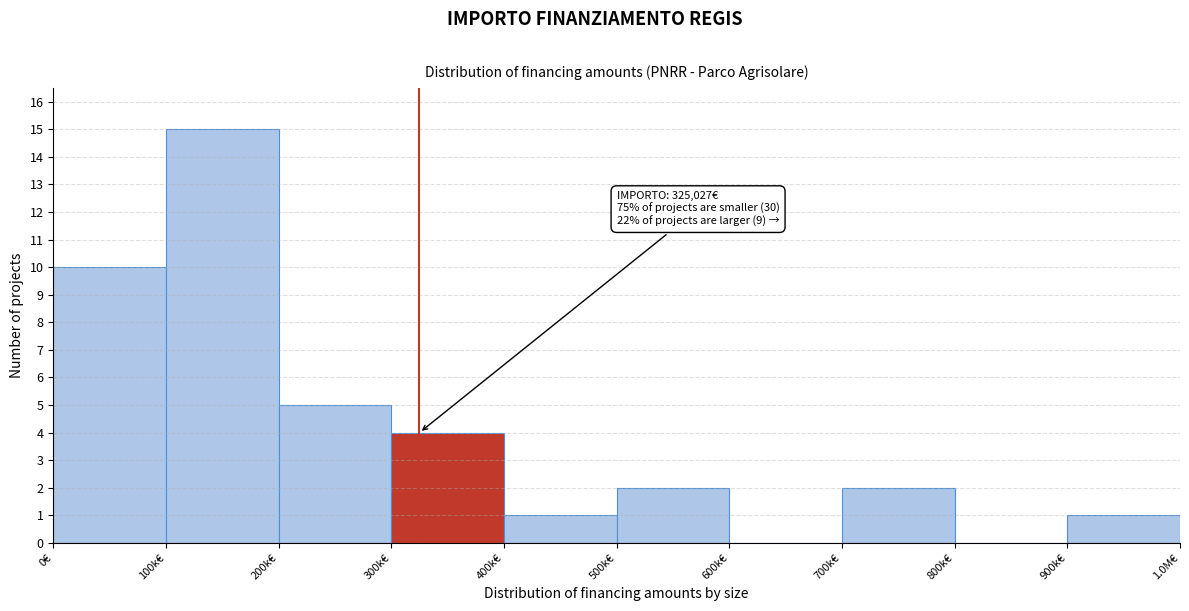

Reading left to right, extract all data points from this chart.

0€=10	100k€=15	200k€=5	300k€=4	400k€=1	500k€=2	600k€=0	700k€=2	800k€=0	900k€=1